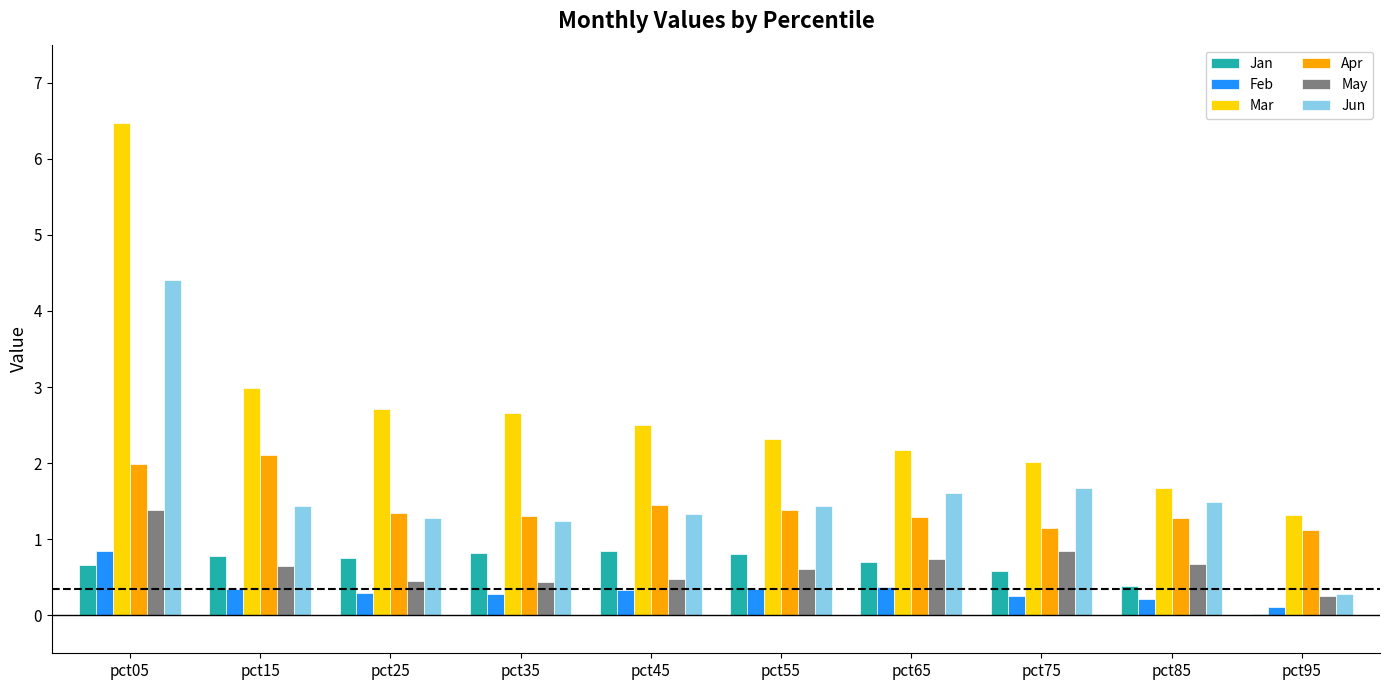

How many groups of bars are there?

10